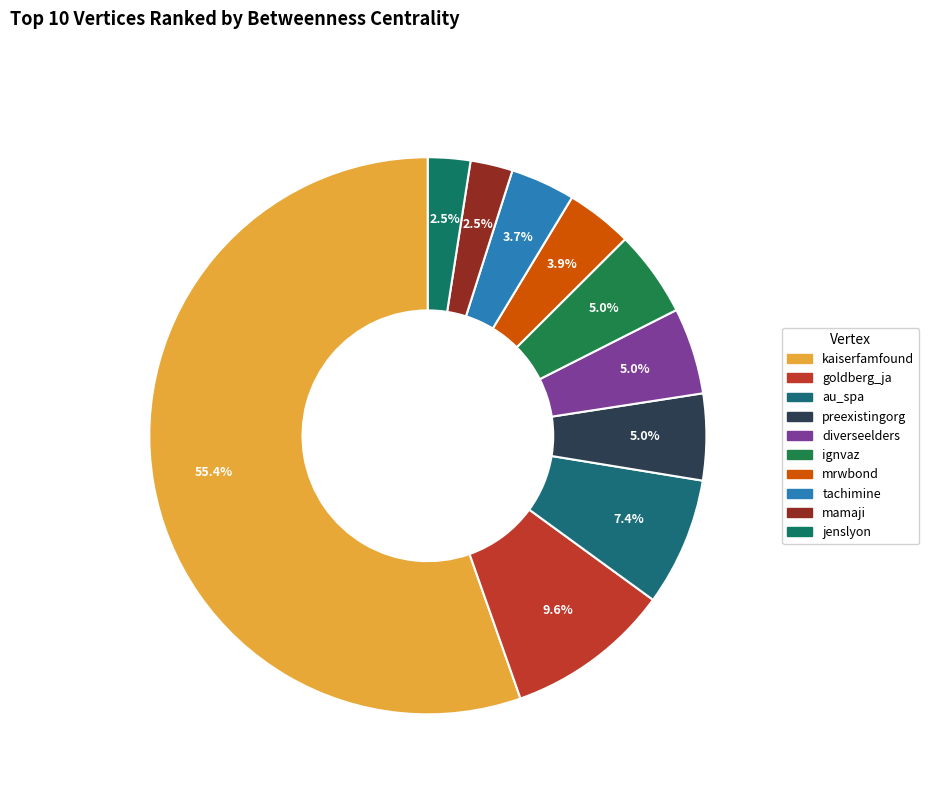

How many slices are in this pie chart?

10